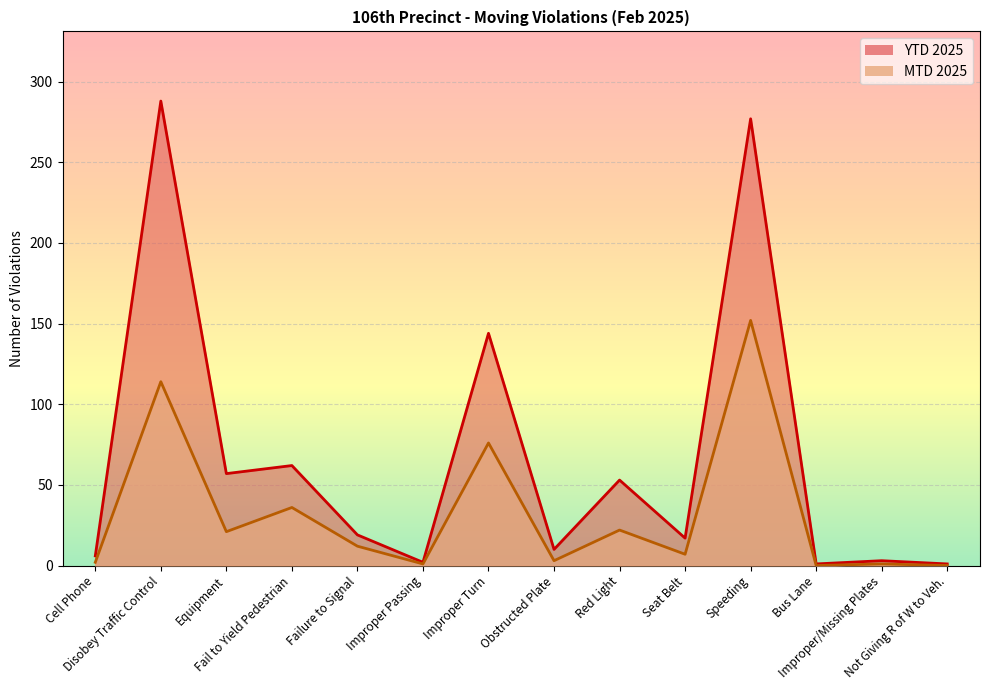

What is the label of the 12th point from the left?

Bus Lane